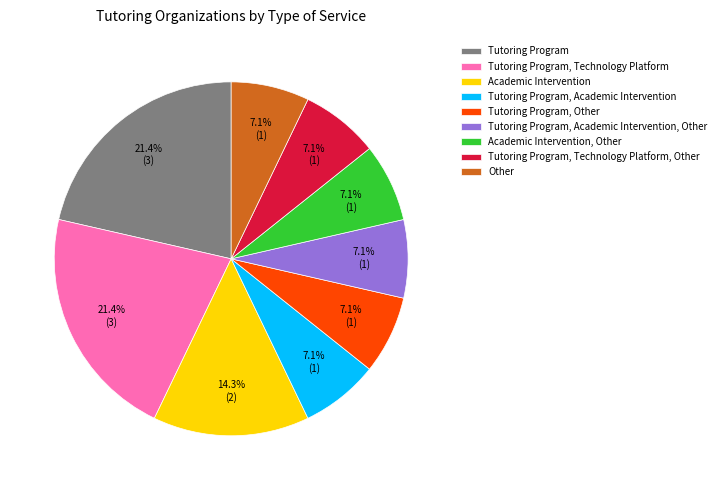

True or false: Tutoring Program, Technology Platform, Other accounts for 7% of the total.

True